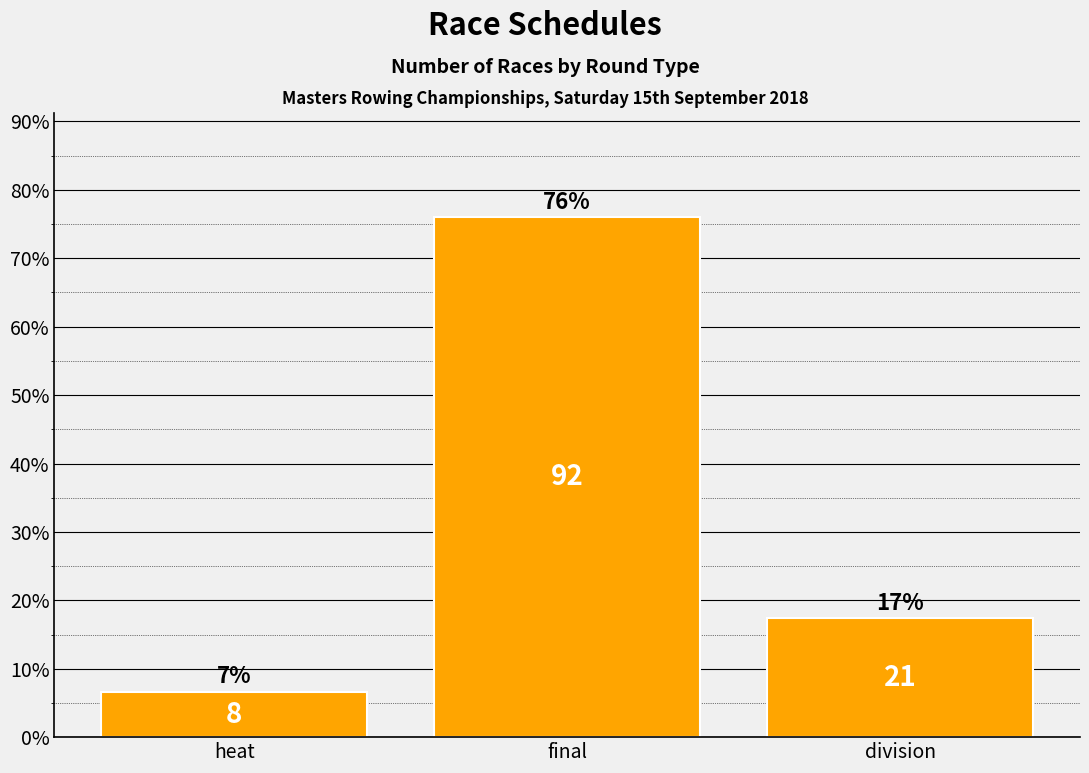

Approximately how many times larger is the value at division compared to heat?

2.6